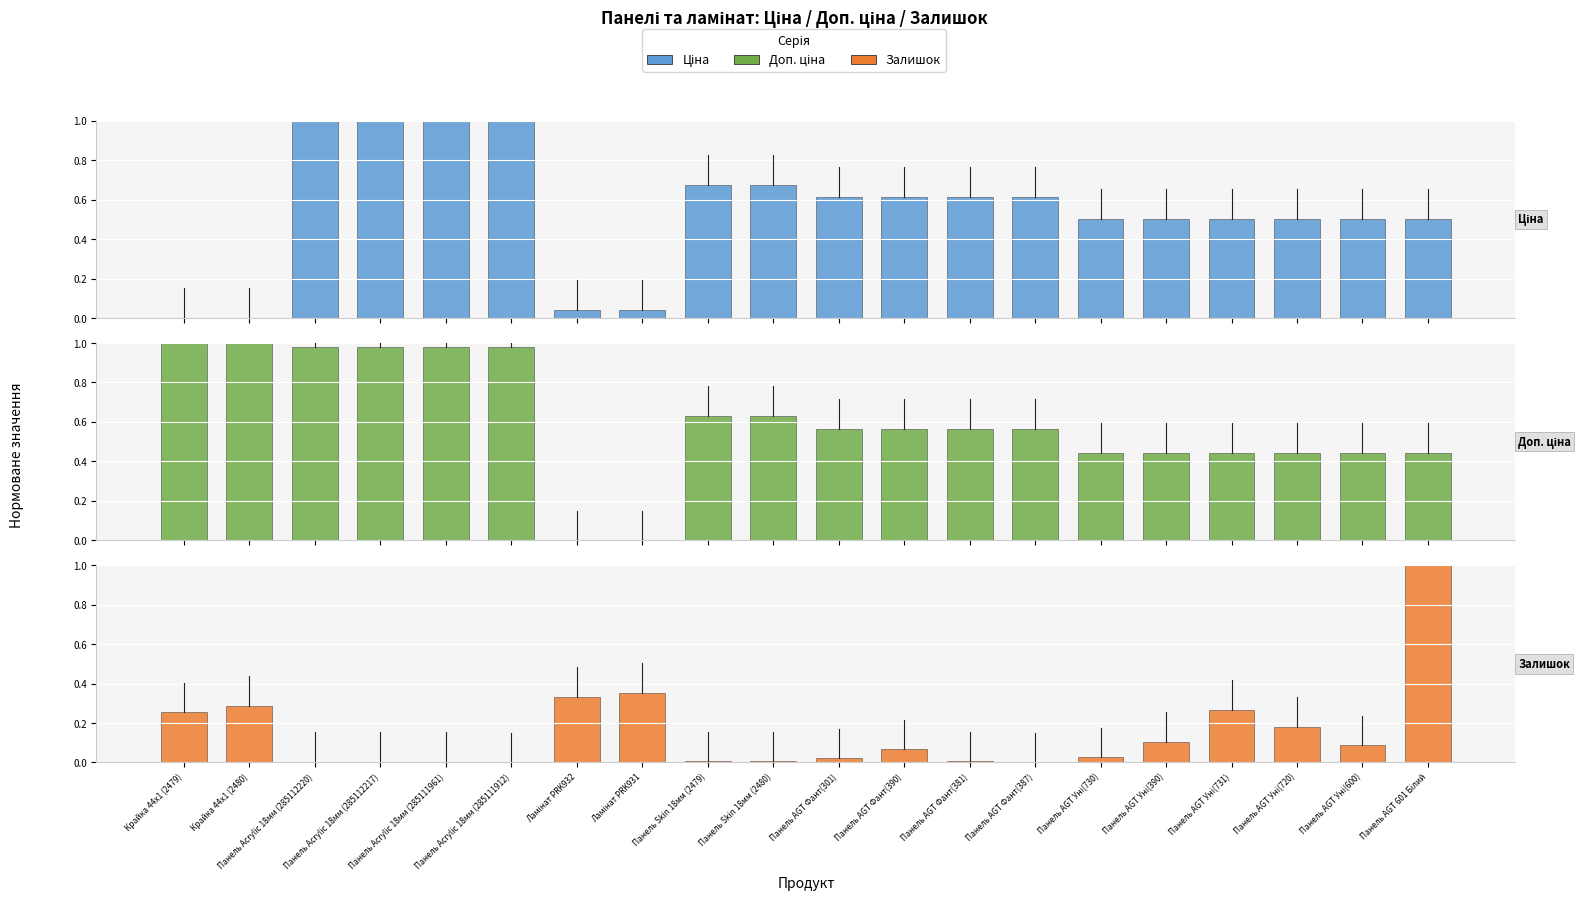

What are all the series names shown in the legend?

Ціна, Доп. ціна, Залишок